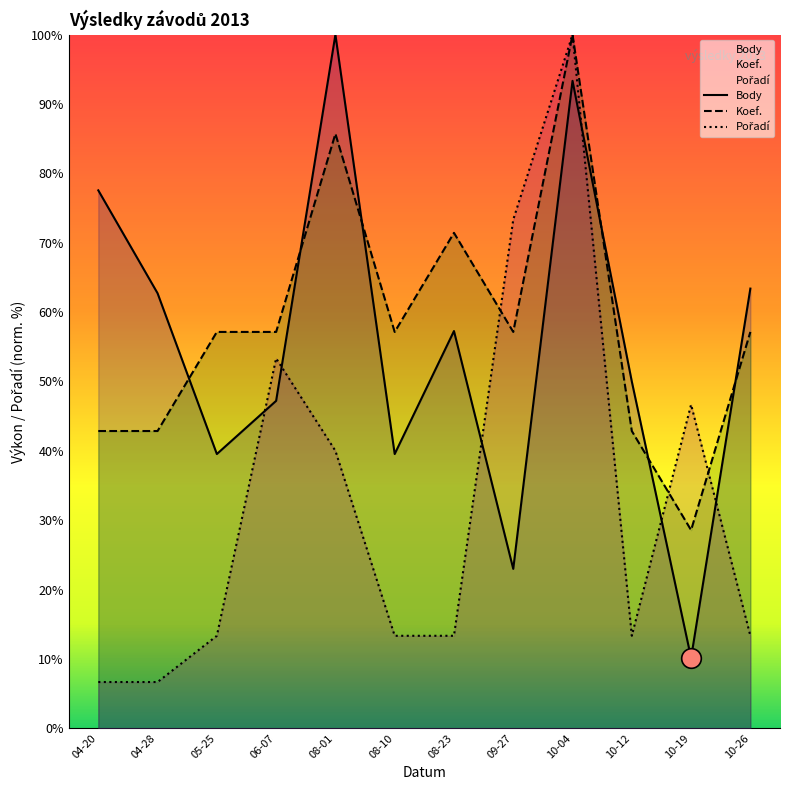

Which series has the widest spread of Y values?

Pořadí